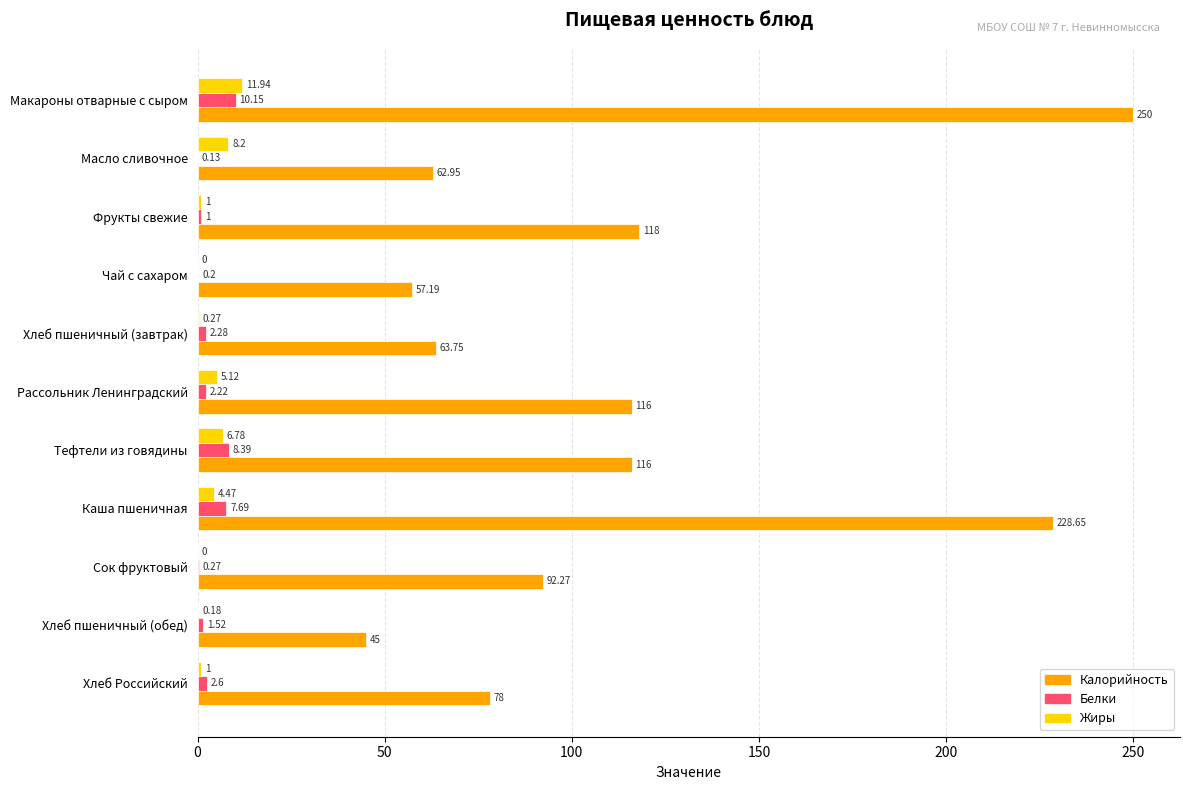

How many values in the Белки series exceed 2?

6